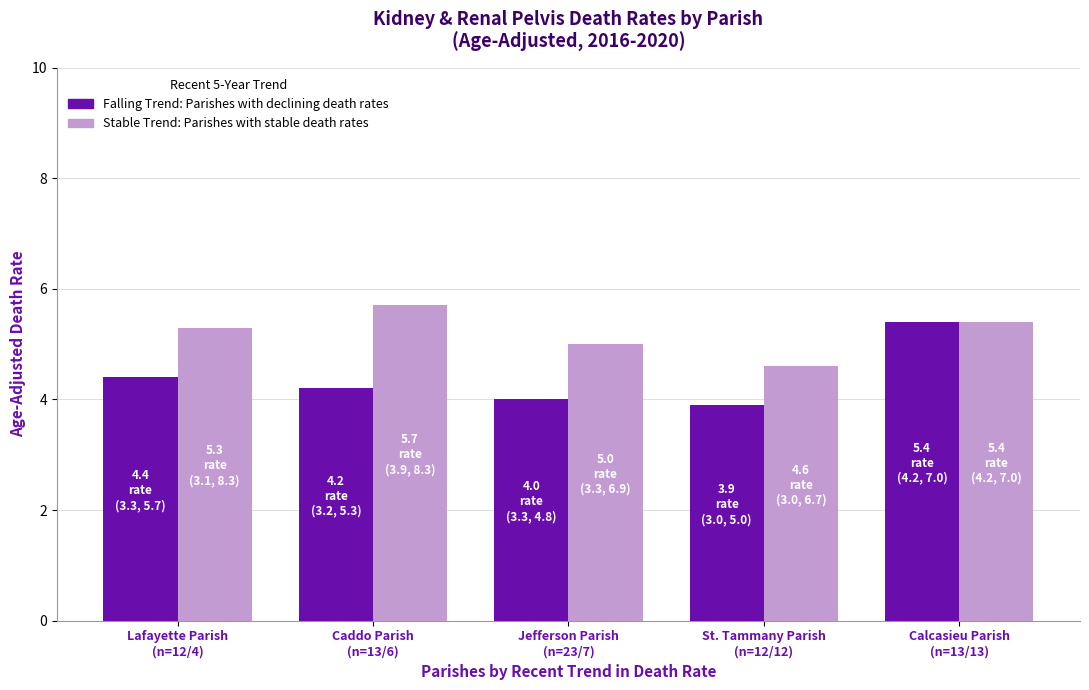

What is the maximum value shown in the chart?

5.7